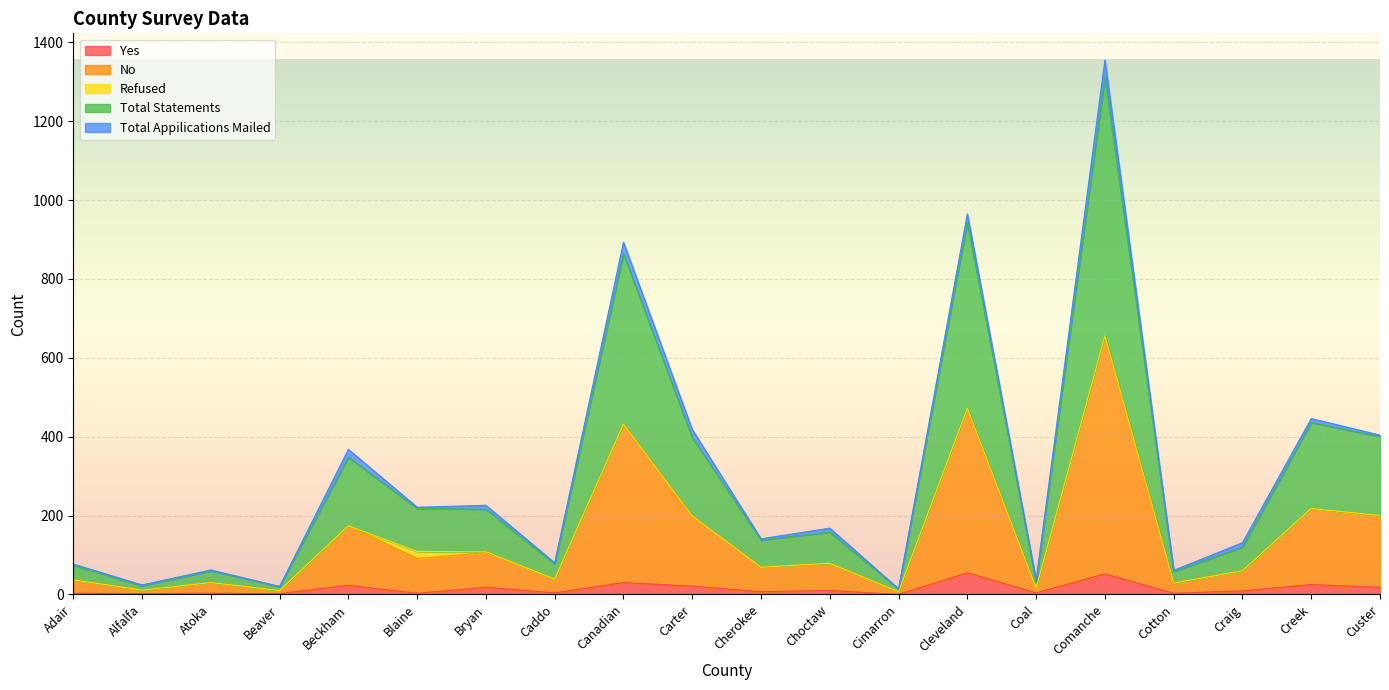

What are all the series names shown in the legend?

Yes, No, Refused, Total Statements, Total Appilications Mailed